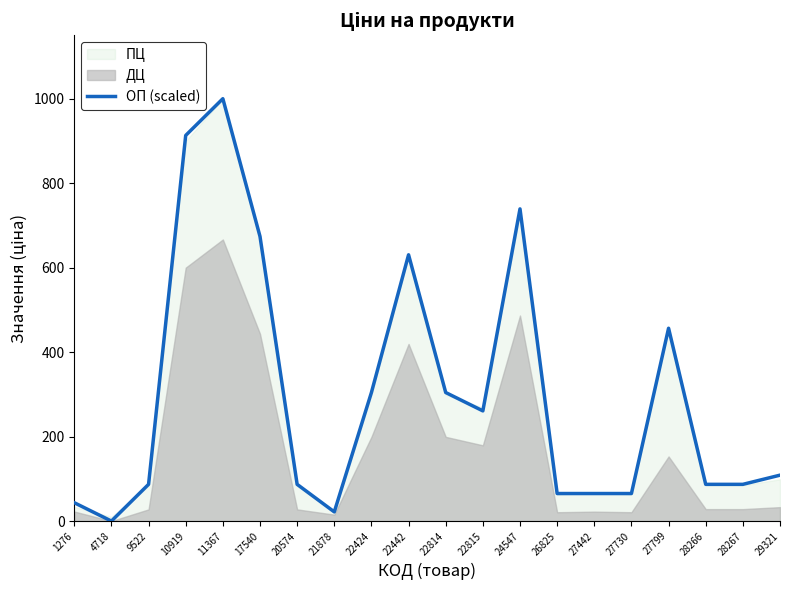

Reading left to right, transcribe all the data shown in this chart.

1276=43.5	4718=0.0	9522=87.0	10919=913.0	11367=1000.0	17540=673.9	20574=87.0	21878=21.7	22424=304.3	22442=630.4	22814=304.3	22815=260.9	24547=739.1	26825=65.2	27442=65.2	27730=65.2	27799=456.5	28266=87.0	28267=87.0	29321=108.7